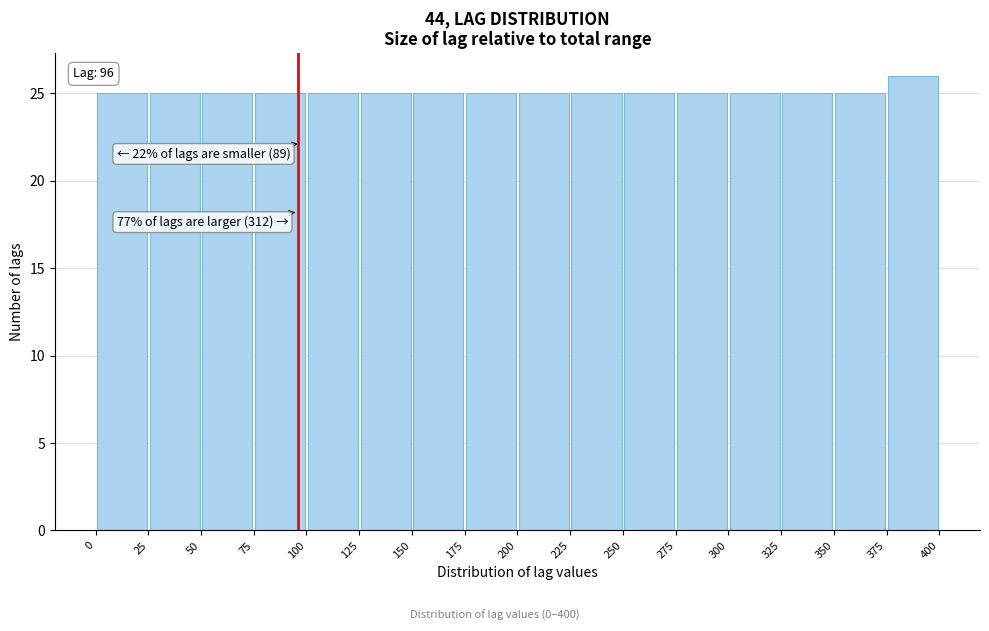

Over which range of the x-axis is the bar tallest?

375 to 400